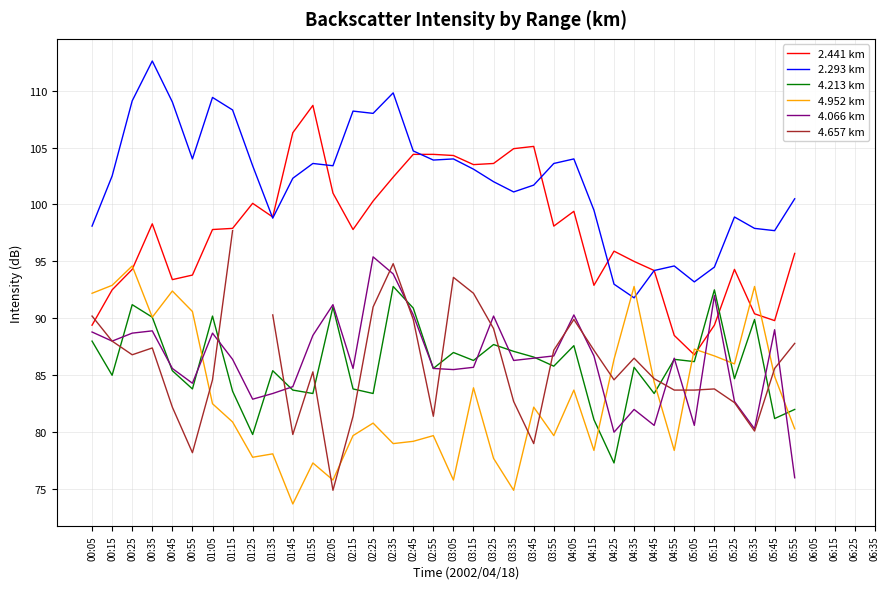

What is the label of the 22nd point from the right?

02:25